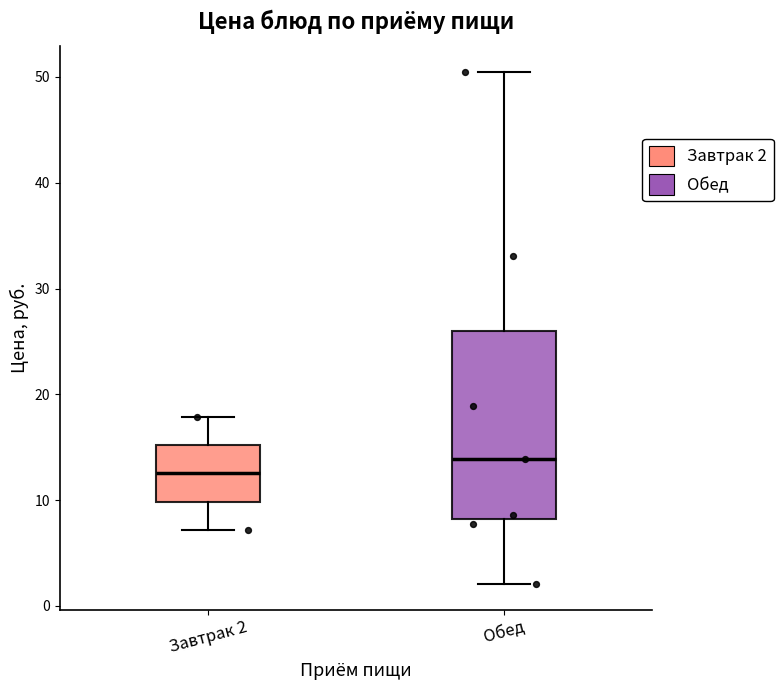

Which box is the tallest, from its lower edge to its upper edge?

Обед